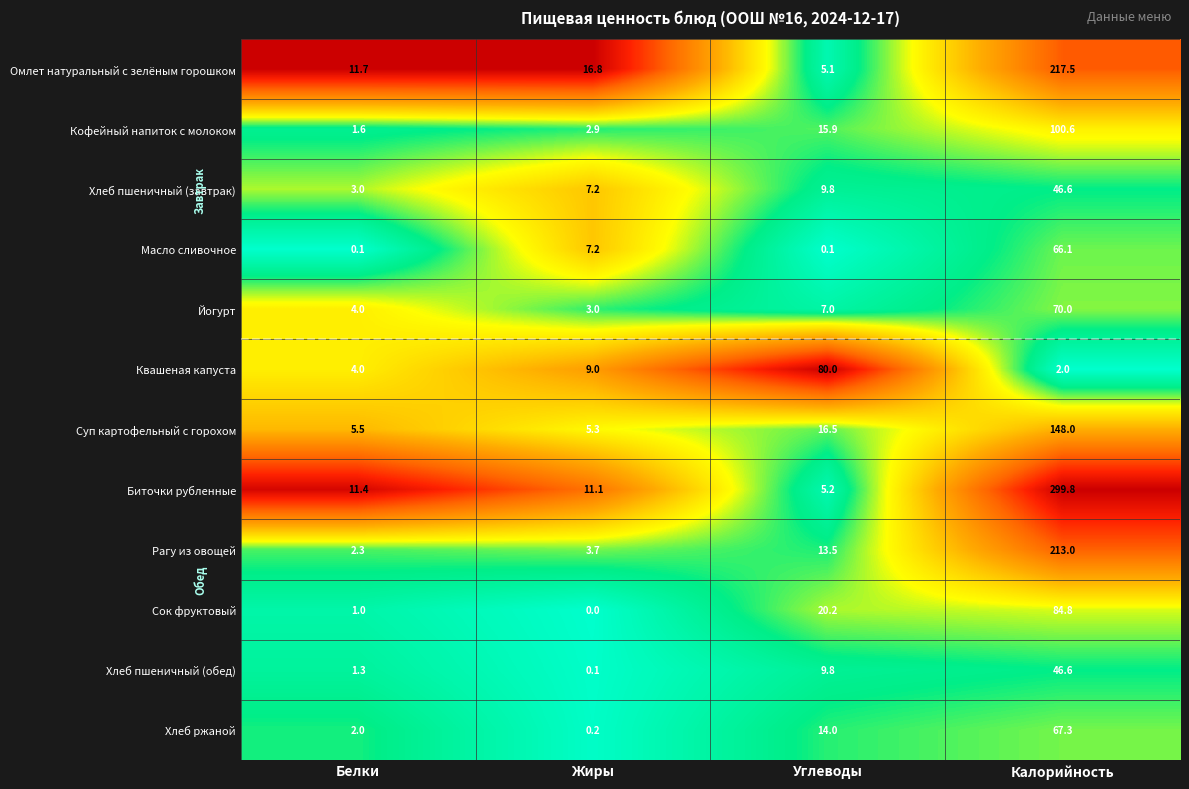

What is the difference between the maximum and minimum values in the Кофейный напиток с молоком series?

99.0